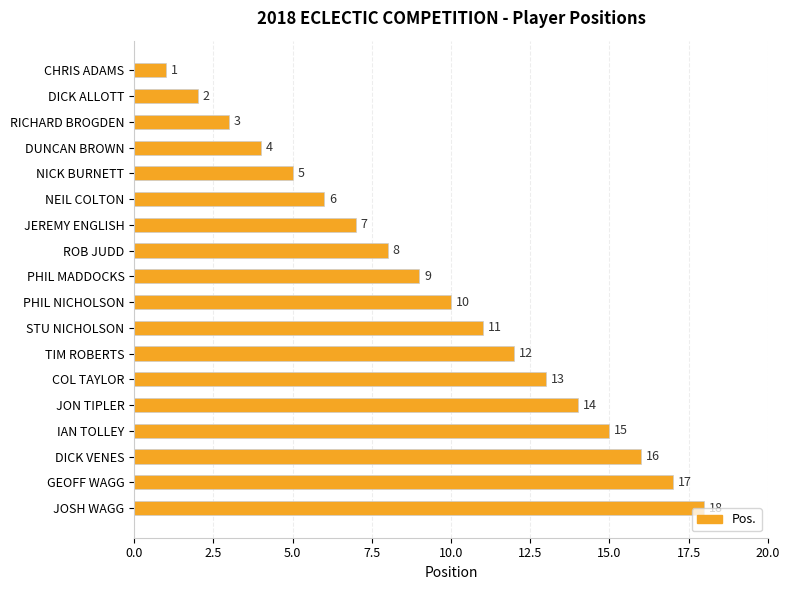

List the labels in order of value, largest first.

JOSH WAGG, GEOFF WAGG, DICK VENES, IAN TOLLEY, JON TIPLER, COL TAYLOR, TIM ROBERTS, STU NICHOLSON, PHIL NICHOLSON, PHIL MADDOCKS, ROB JUDD, JEREMY ENGLISH, NEIL COLTON, NICK BURNETT, DUNCAN BROWN, RICHARD BROGDEN, DICK ALLOTT, CHRIS ADAMS